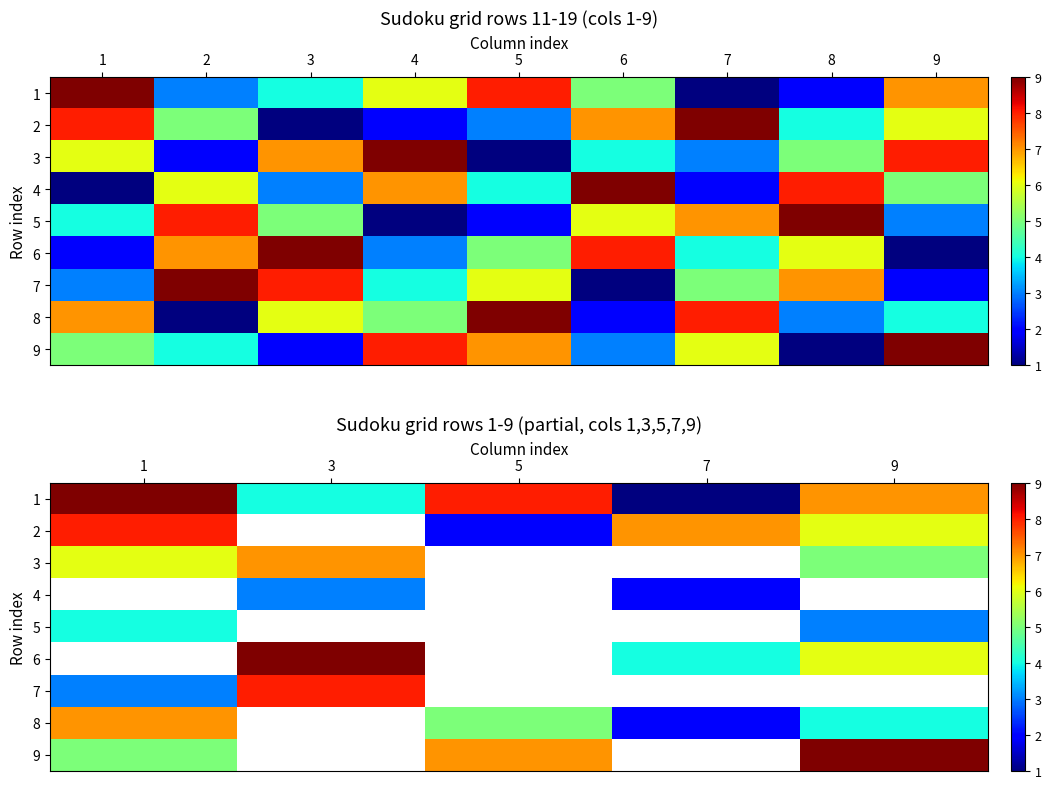

What is the minimum value shown in the chart?

1.0